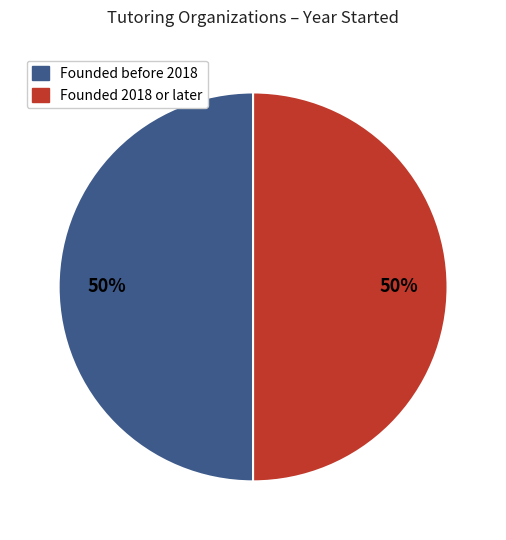

To the nearest percent, what is the average slice percentage?

50%